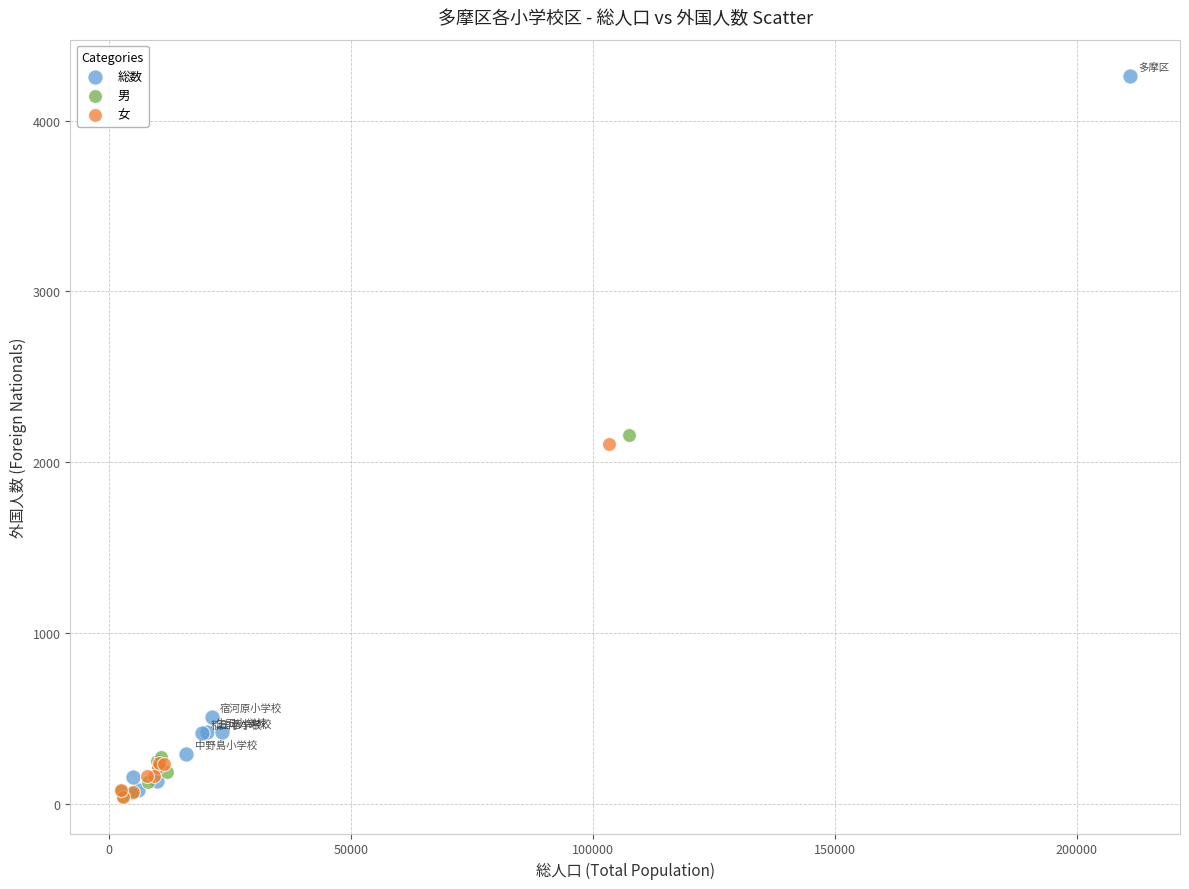

Which series has the largest Y range (max minus min)?

総数